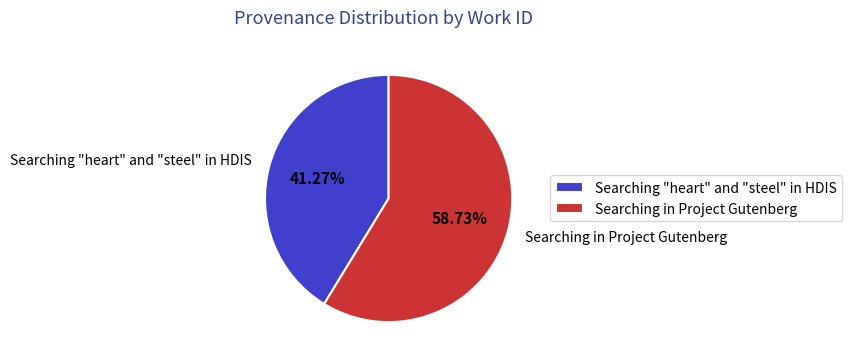

What percentage is NOT represented by Searching in Project Gutenberg?

41.3%